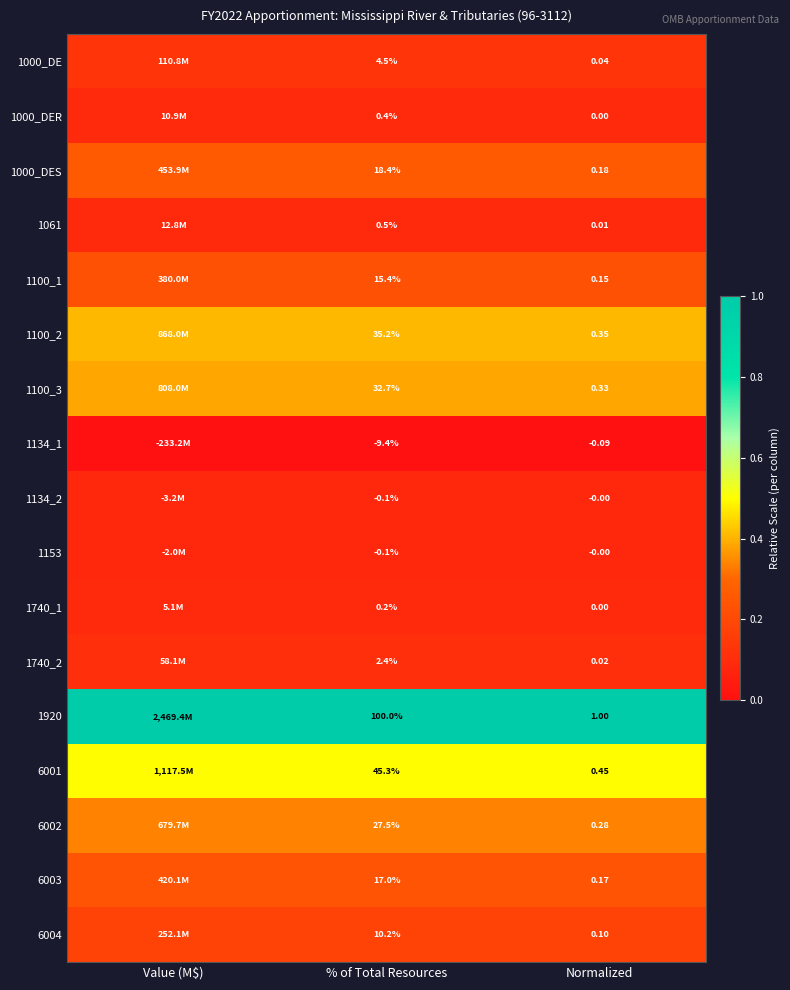

At how many categories does at least one series exceed 0?

3